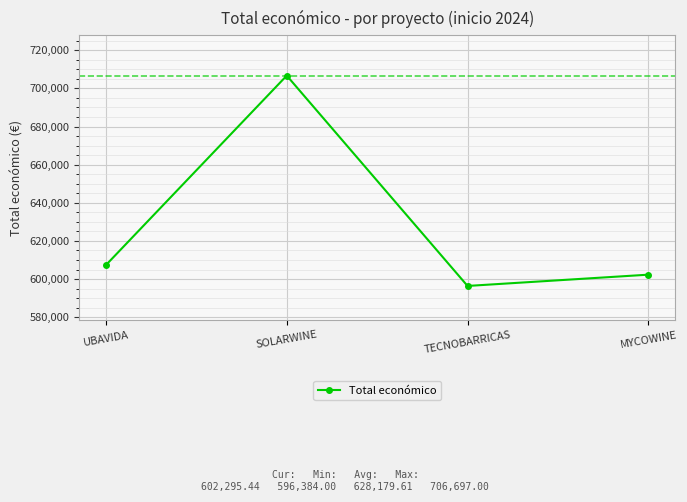

What is the value of the 3rd point from the left?

596384.0